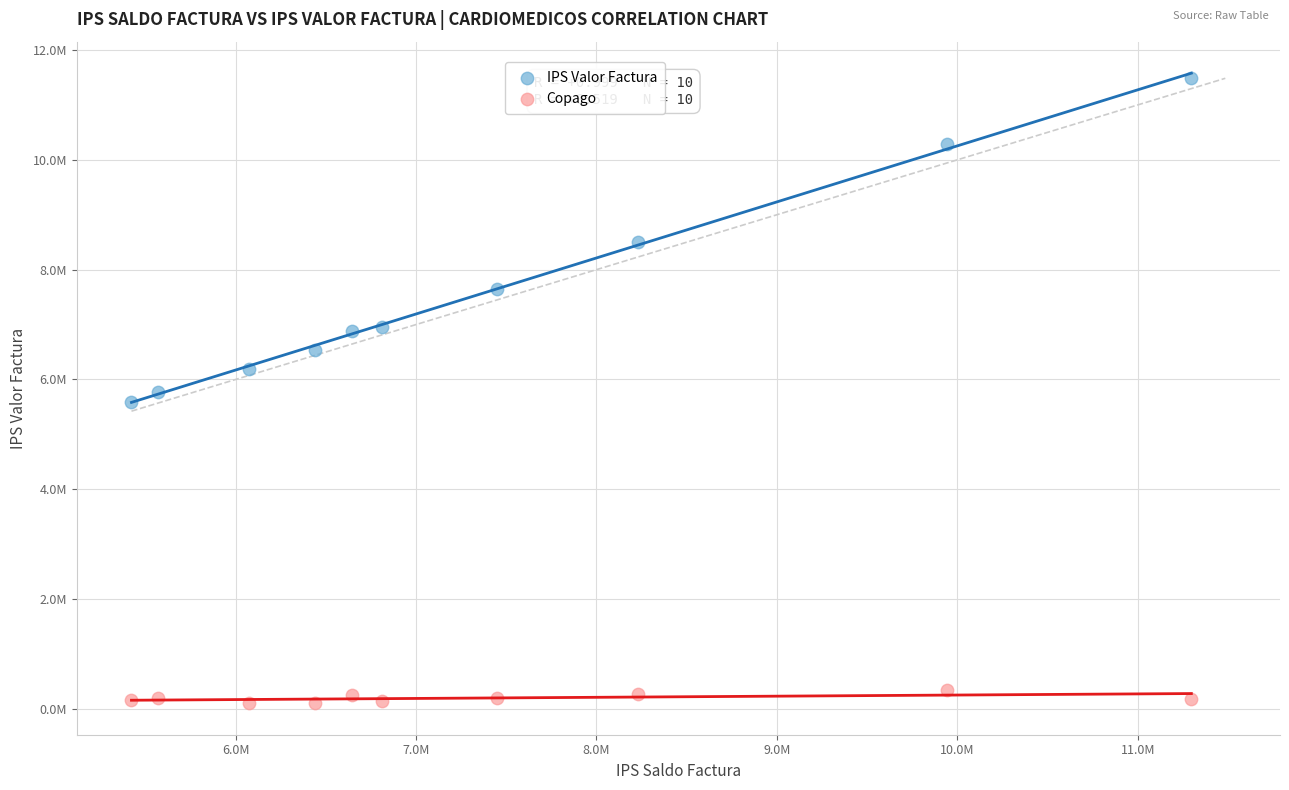

What are all the series names shown in the legend?

IPS Valor Factura, Copago